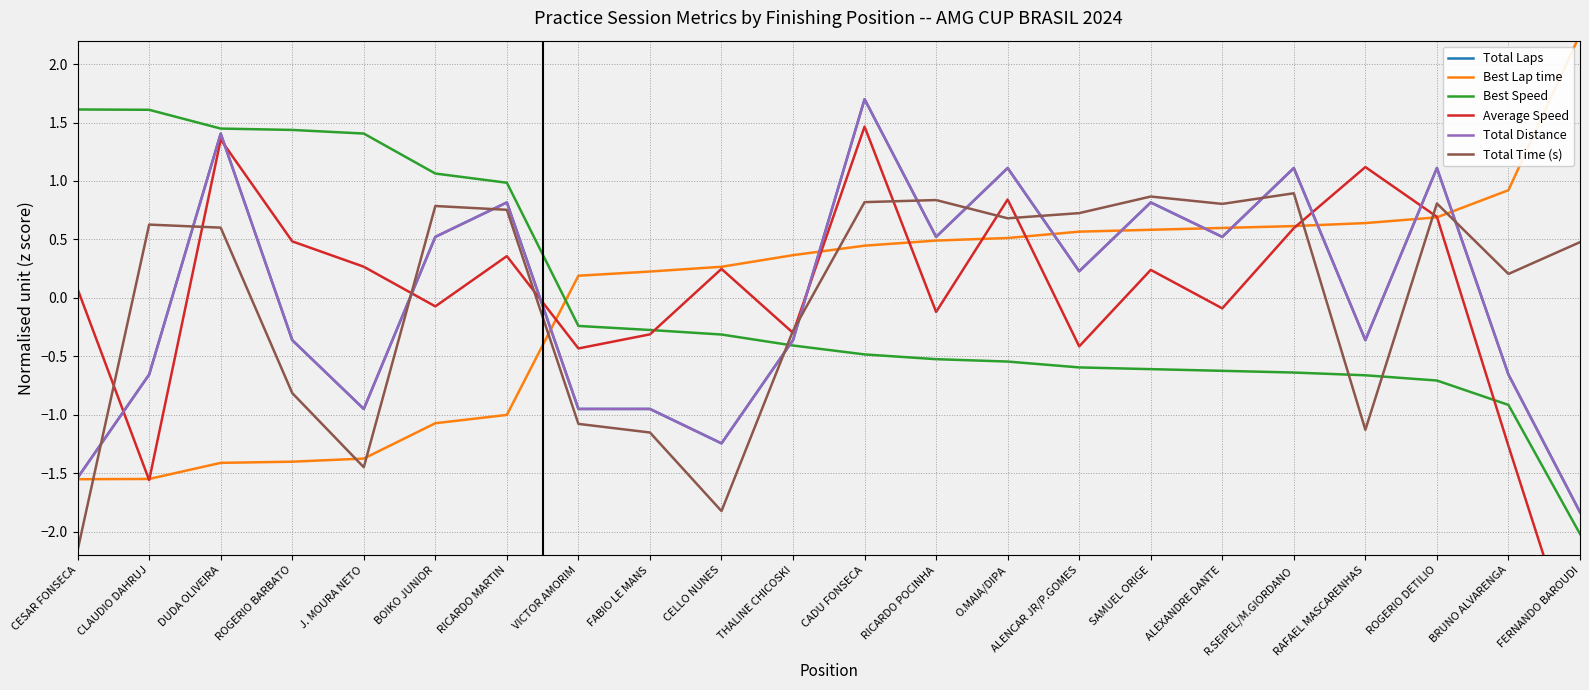

What is the value of the Average Speed point at the 2nd from the left?

-1.6